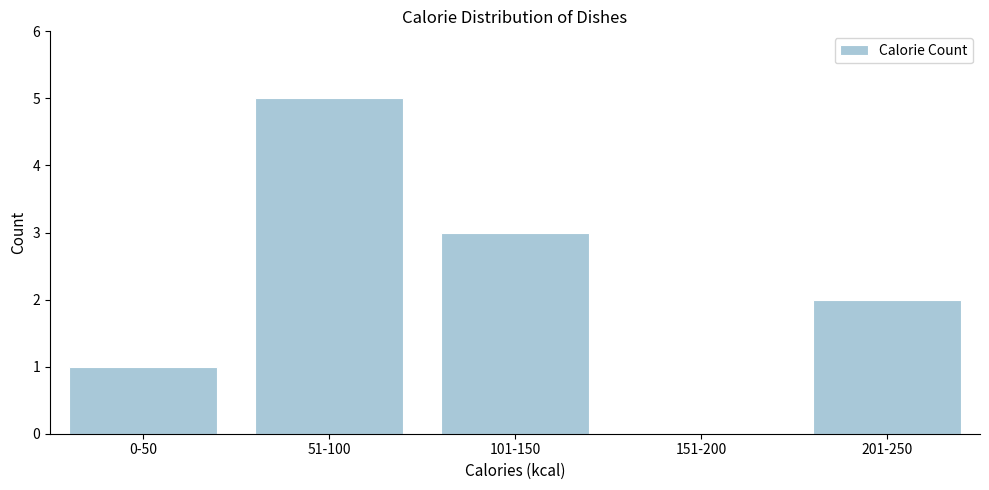

Reading right to left, what are all the values shown in this chart?

201-250=2	151-200=0	101-150=3	51-100=5	0-50=1